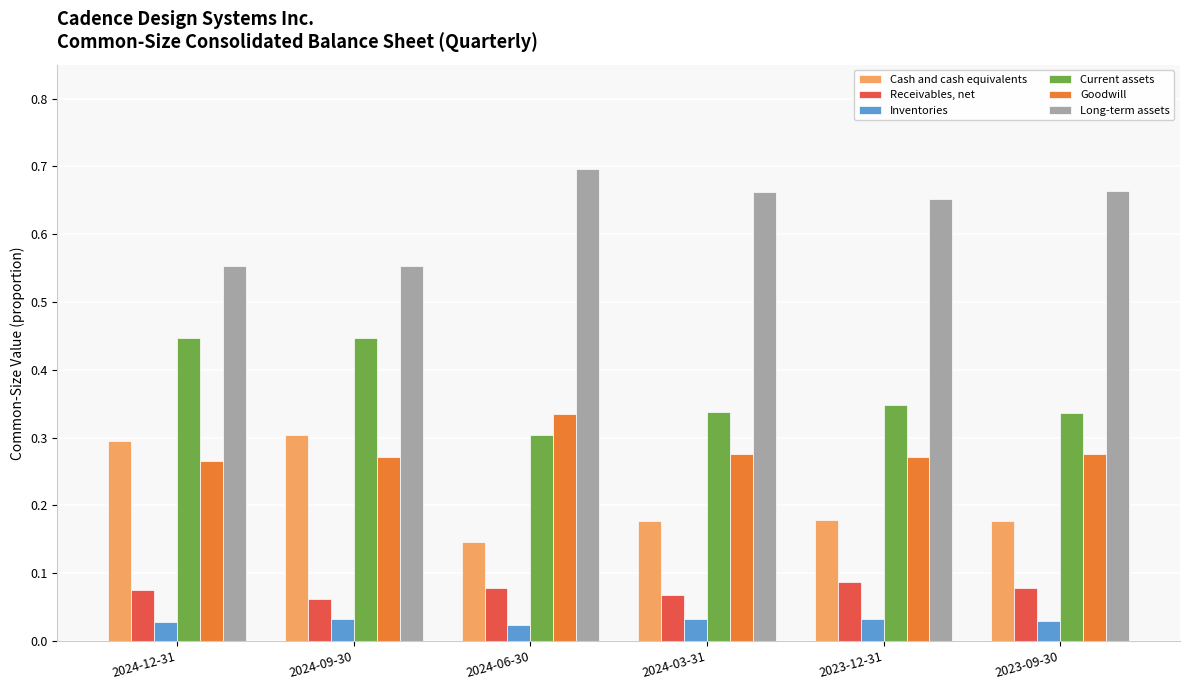

At how many categories does at least one series exceed 0?

6